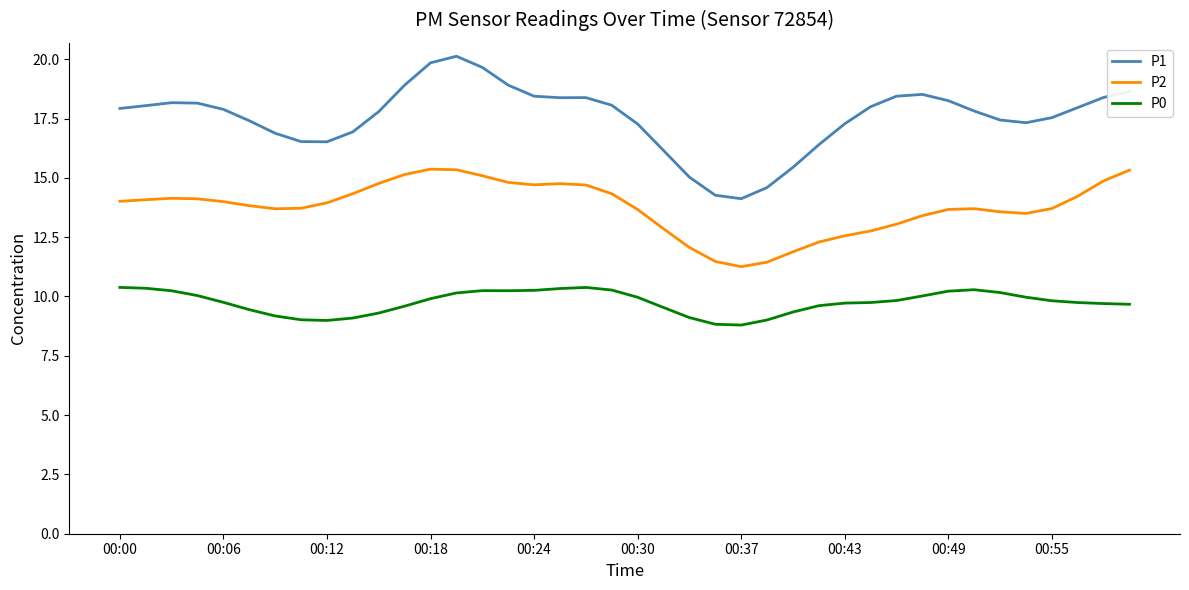

What is the lowest value of the P1 series?

14.1